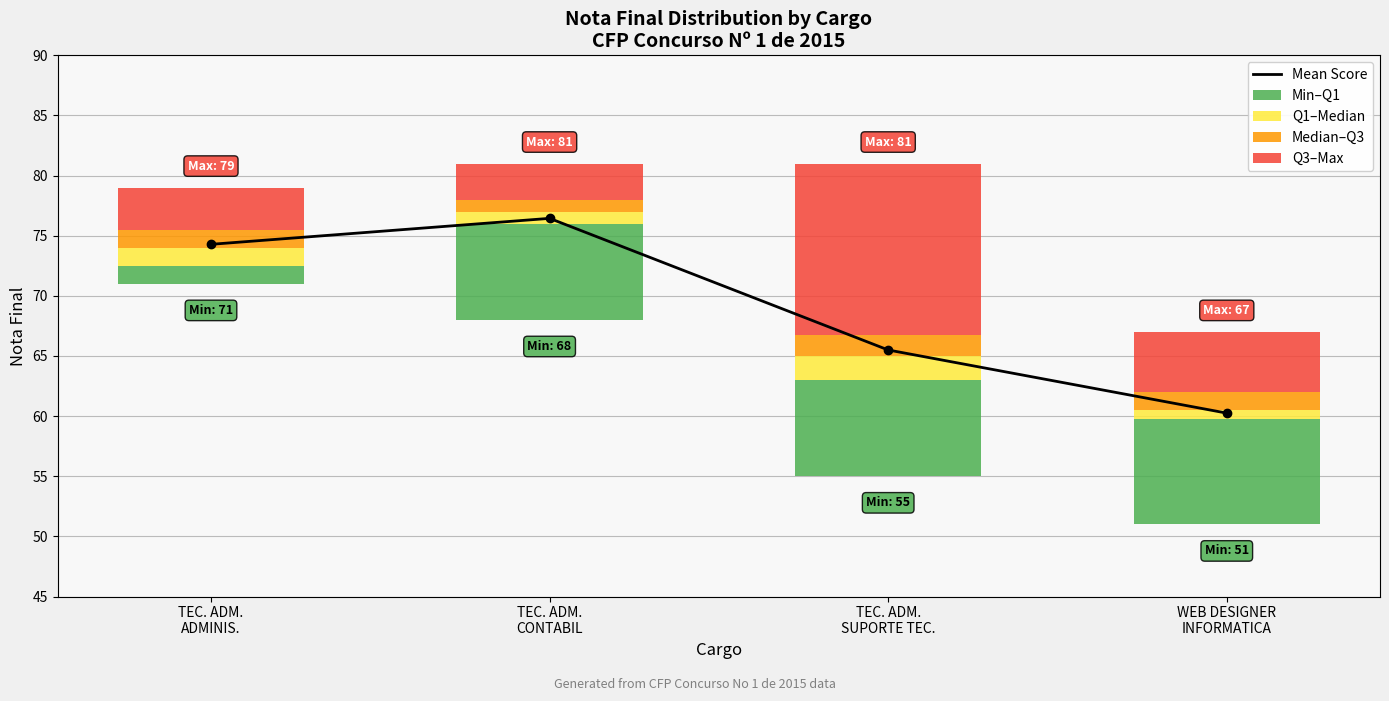

What is the label of the 4th bar from the right?

TEC. ADM.
ADMINIS.